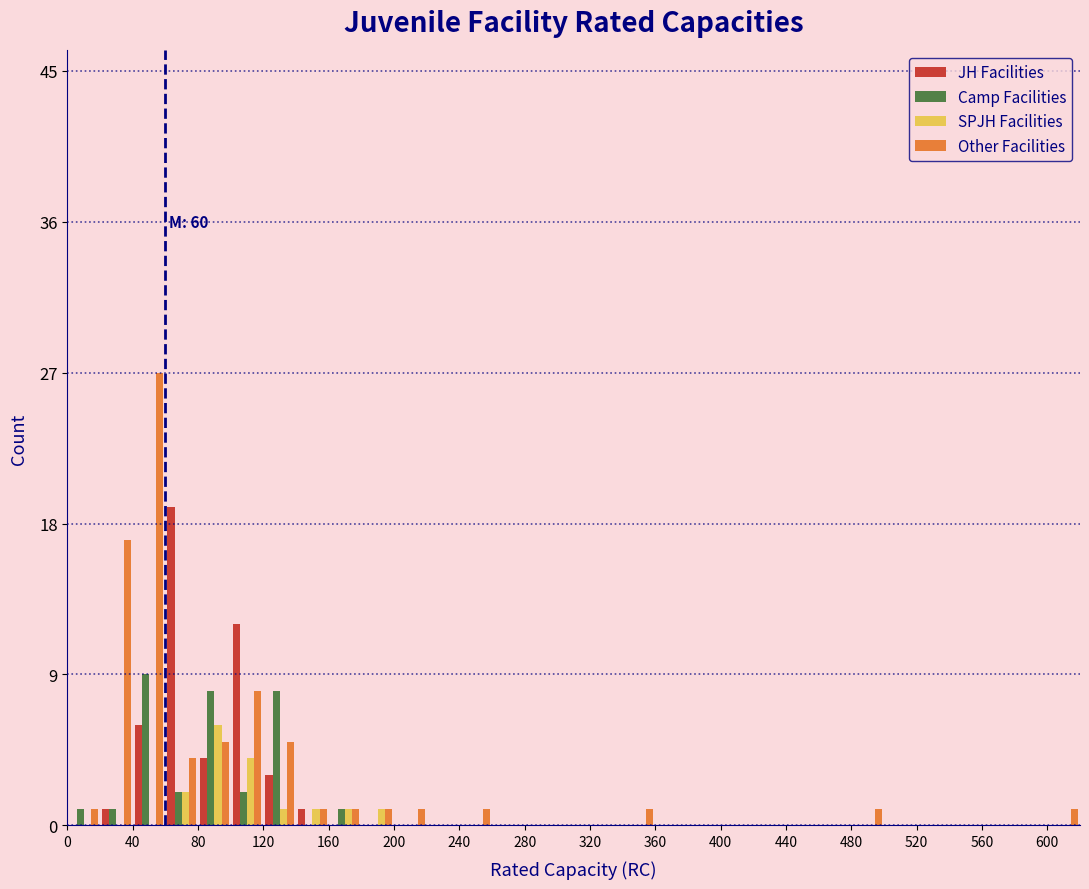

In the Other Facilities series, which range on the x-axis has the tallest bar?

40 to 60